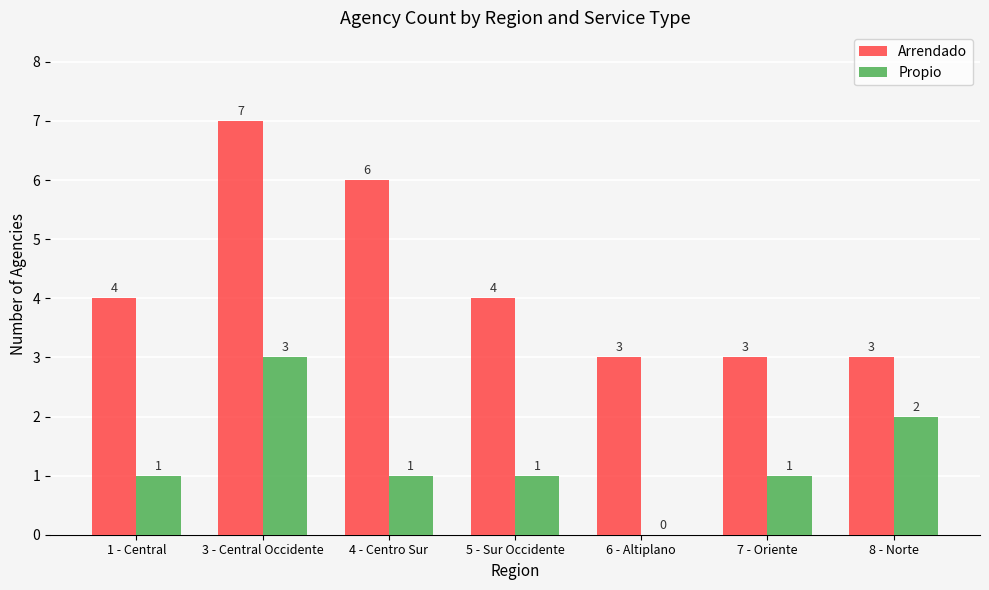

What is the highest value of the Propio series?

3